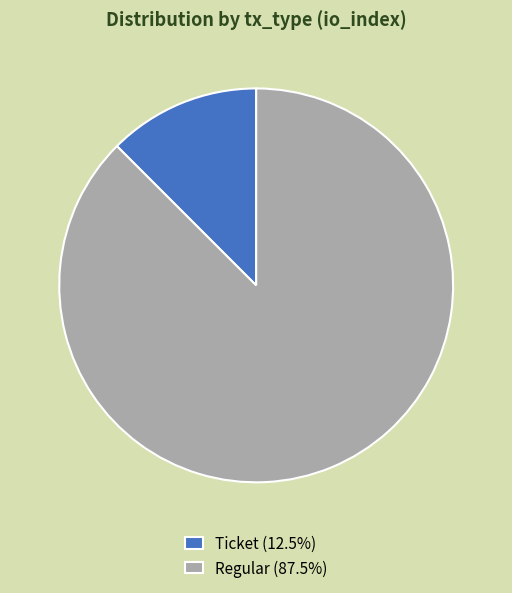

Rank the categories by value from lowest to highest.

Ticket, Regular